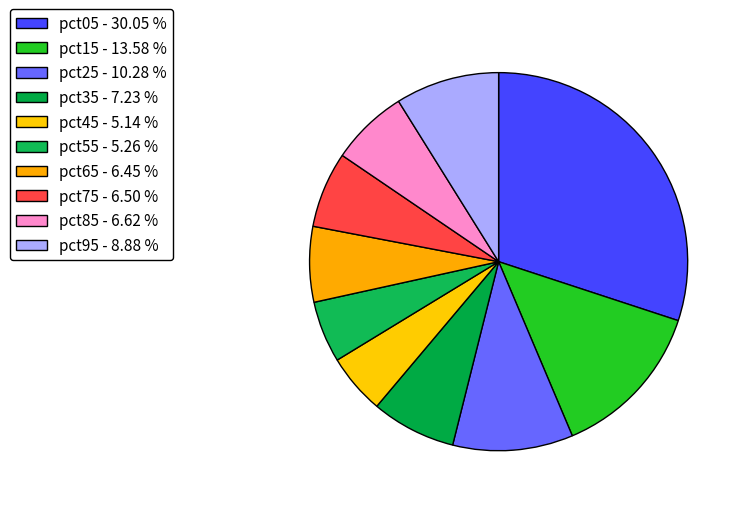

Combined, do pct45 and pct95 account for over 50%?

No